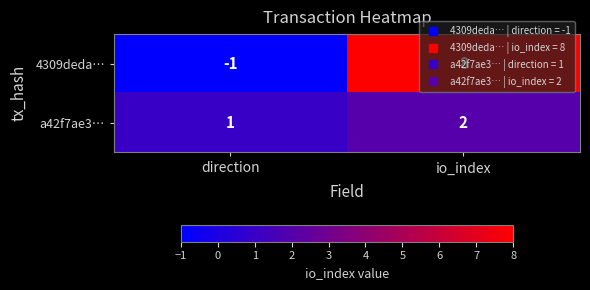

Is the value of a42f7ae3… at direction greater than the value of 4309deda… at io_index?

No